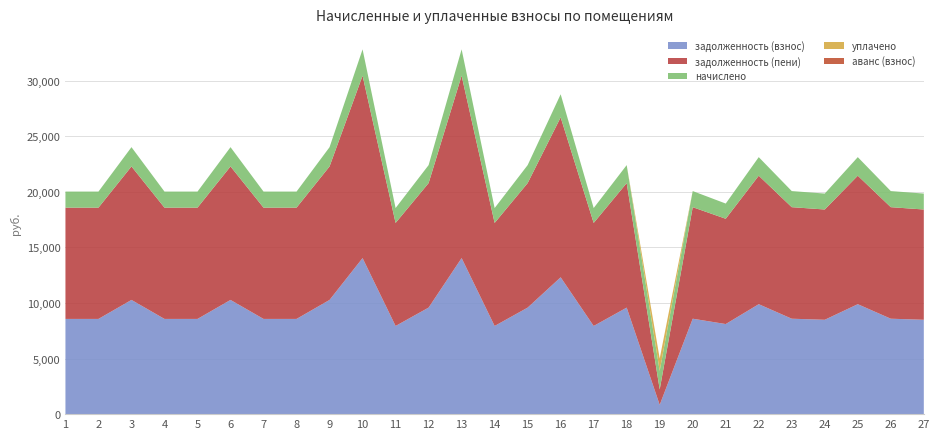

Reading left to right, extract all data points from this chart.

задолженность (взнос): 1=8563.2	2=8563.2	3=10272.0	4=8563.2	5=8563.2	6=10272.0	7=8563.2	8=8563.2	9=10272.0	10=14035.2	11=7929.6	12=9580.8	13=14035.2	14=7929.6	15=9580.8	16=12307.2	17=7929.6	18=9580.8	19=834.3	20=8582.4	21=8102.4	22=9888.0	23=8582.4	24=8486.4	25=9888.0	26=8582.4	27=8486.4
задолженность (пени): 1=10008.2	2=10008.2	3=12005.4	4=10008.2	5=10008.2	6=12005.4	7=10008.2	8=10008.2	9=12005.4	10=16403.6	11=9267.7	12=11197.6	13=16403.6	14=9267.7	15=11197.6	16=14384.0	17=9267.7	18=11197.6	19=1390.5	20=10030.7	21=9469.7	22=11556.6	23=10030.7	24=9918.5	25=11556.6	26=10030.7	27=9918.5
начислено: 1=1445.0	2=1445.0	3=1733.4	4=1445.0	5=1445.0	6=1733.4	7=1445.0	8=1445.0	9=1733.4	10=2368.4	11=1338.1	12=1616.8	13=2368.4	14=1338.1	15=1616.8	16=2076.8	17=1338.1	18=1616.8	19=1668.6	20=1448.3	21=1367.3	22=1668.6	23=1448.3	24=1432.1	25=1668.6	26=1448.3	27=1432.1
уплачено: 1=0.0	2=0.0	3=0.0	4=0.0	5=0.0	6=0.0	7=0.0	8=0.0	9=0.0	10=0.0	11=0.0	12=0.0	13=0.0	14=0.0	15=0.0	16=0.0	17=0.0	18=0.0	19=1112.4	20=0.0	21=0.0	22=0.0	23=0.0	24=0.0	25=0.0	26=0.0	27=0.0
аванс (взнос): 1=0.0	2=0.0	3=0.0	4=0.0	5=0.0	6=0.0	7=0.0	8=0.0	9=0.0	10=0.0	11=0.0	12=0.0	13=0.0	14=0.0	15=0.0	16=0.0	17=0.0	18=0.0	19=0.0	20=0.0	21=0.0	22=0.0	23=0.0	24=0.0	25=0.0	26=0.0	27=0.0